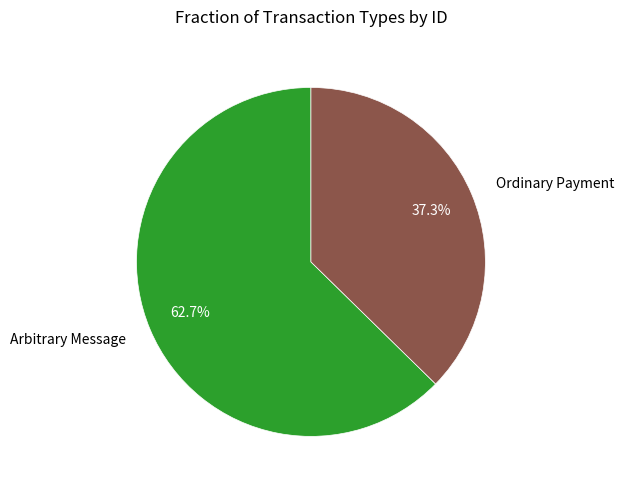

How many segments does this pie chart have?

2